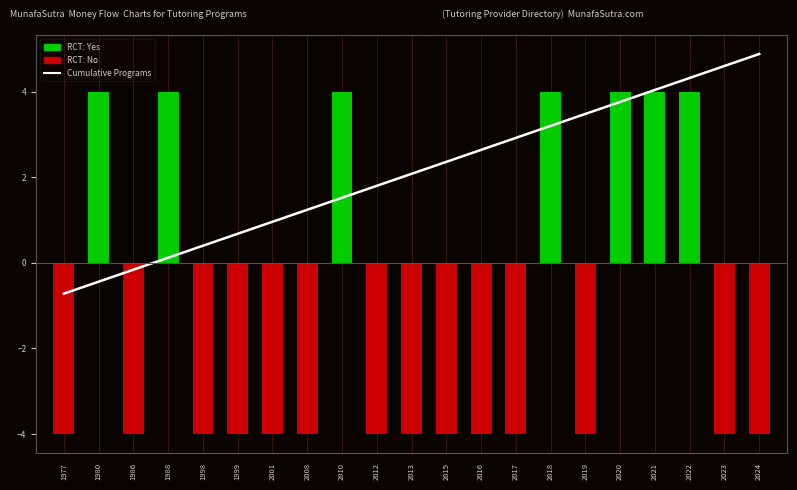

How many negative values are there?

3